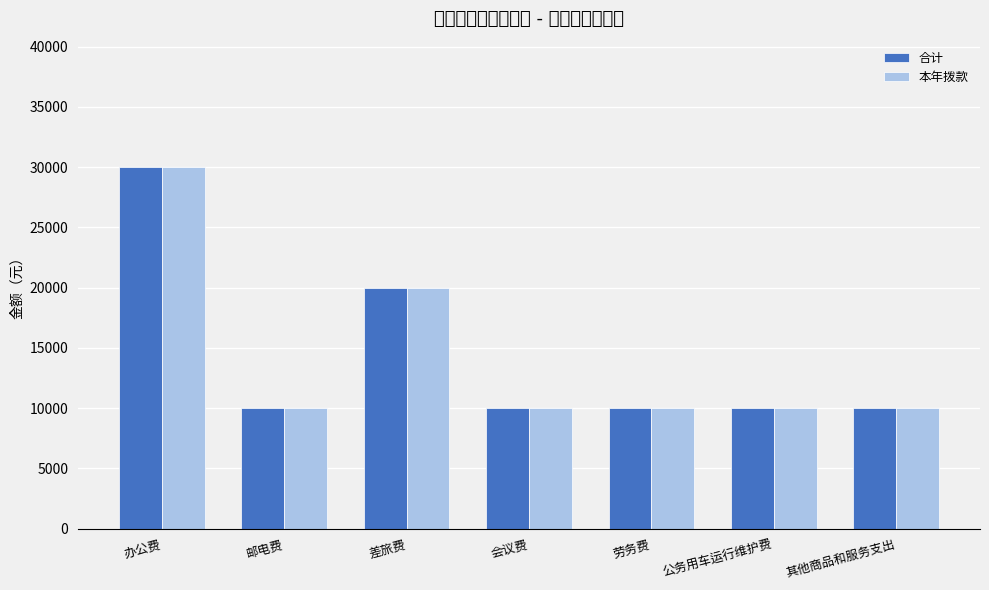

Count the number of categories in the chart.

7